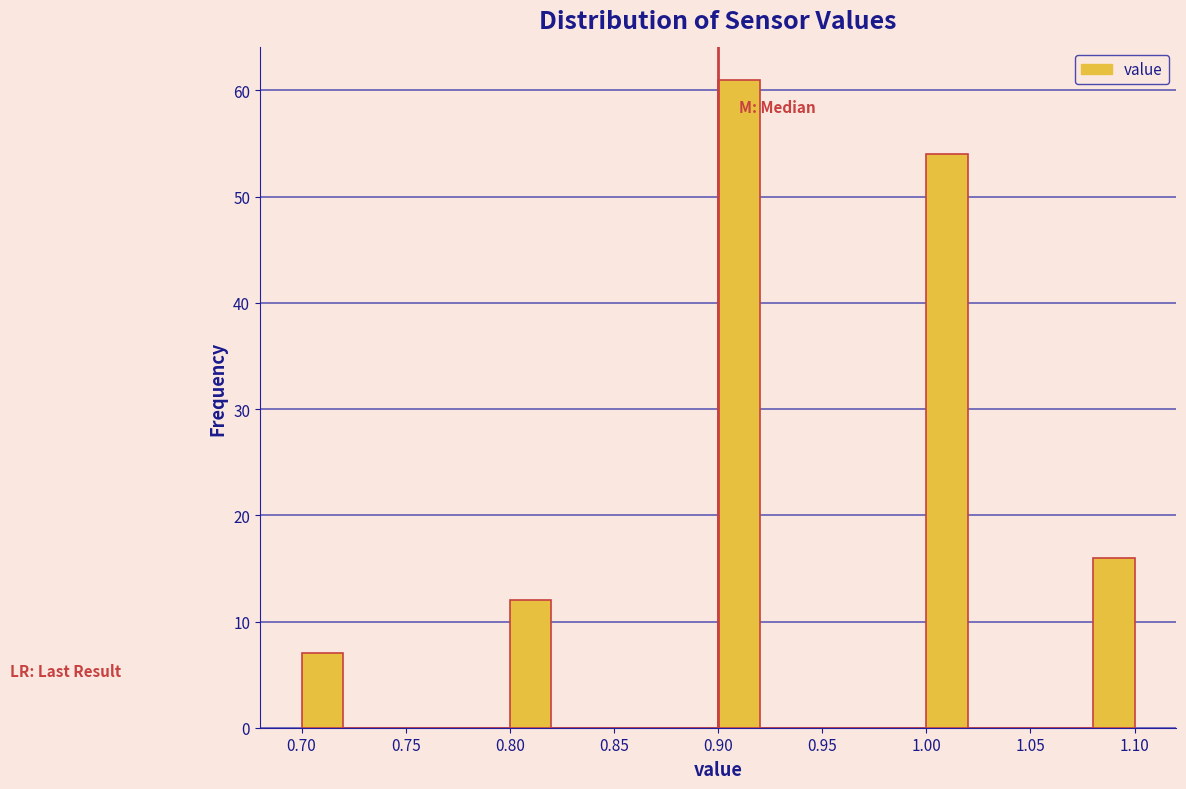

What is the height of the bar covering 1.08 to 1.10 on the x-axis? The values are not printed on the chart, so give them approximately, as read against the axis.

16